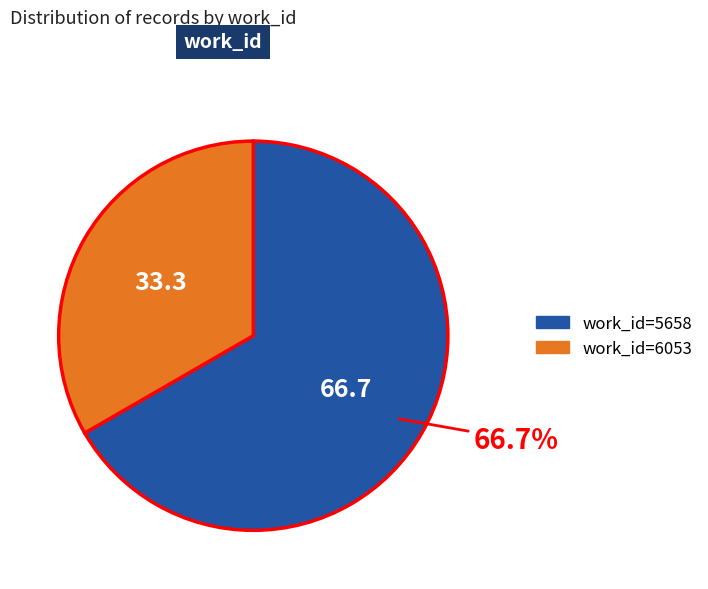

Does any single category account for the majority?

Yes